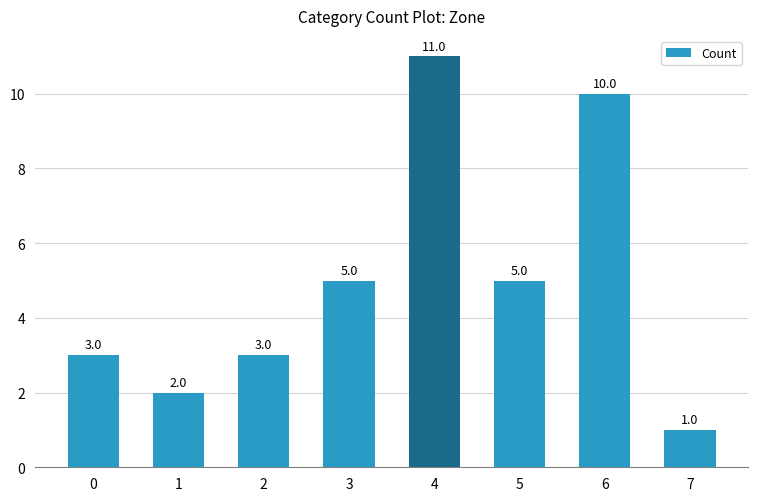

Which category has the lowest value across all series?

7